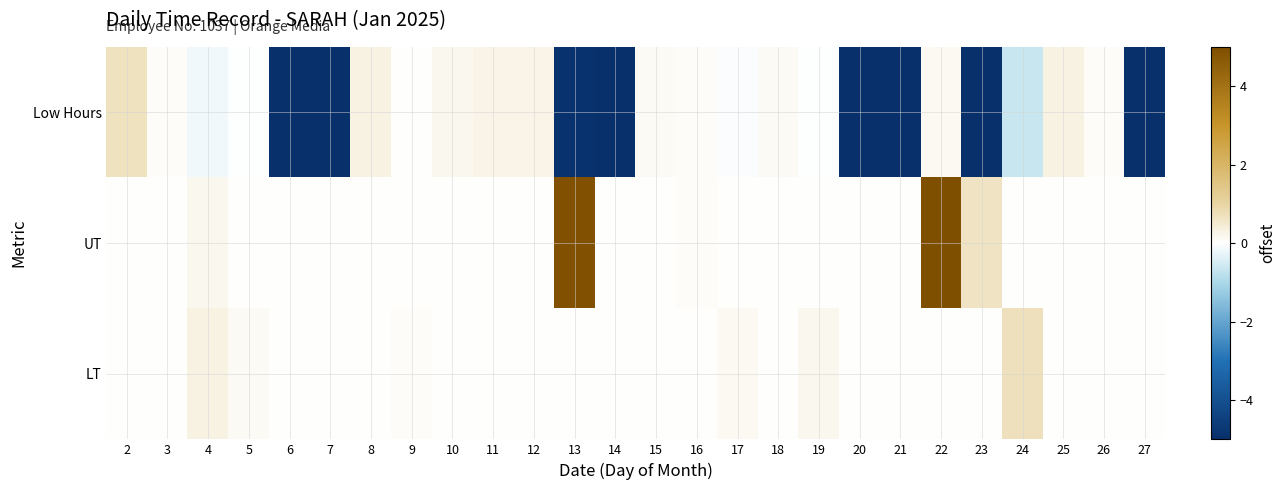

At 26, list the series in order from smallest to largest.

UT, LT, Low Hours